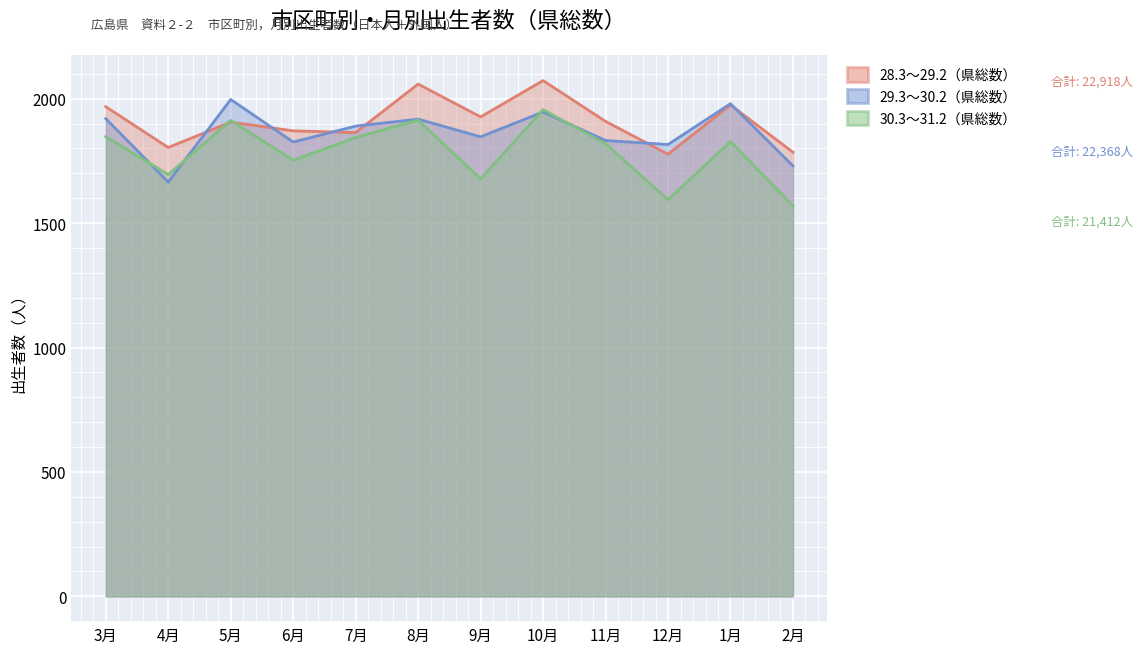

At how many categories does at least one series exceed 1799?

11